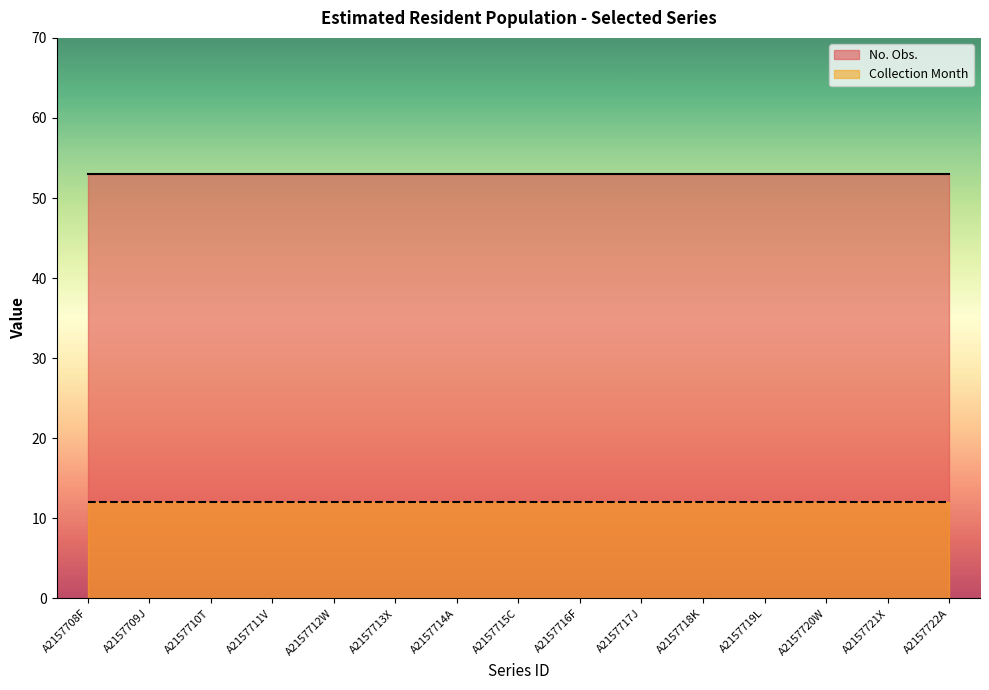

True or false: Collection Month and No. Obs. intersect in this chart.

False